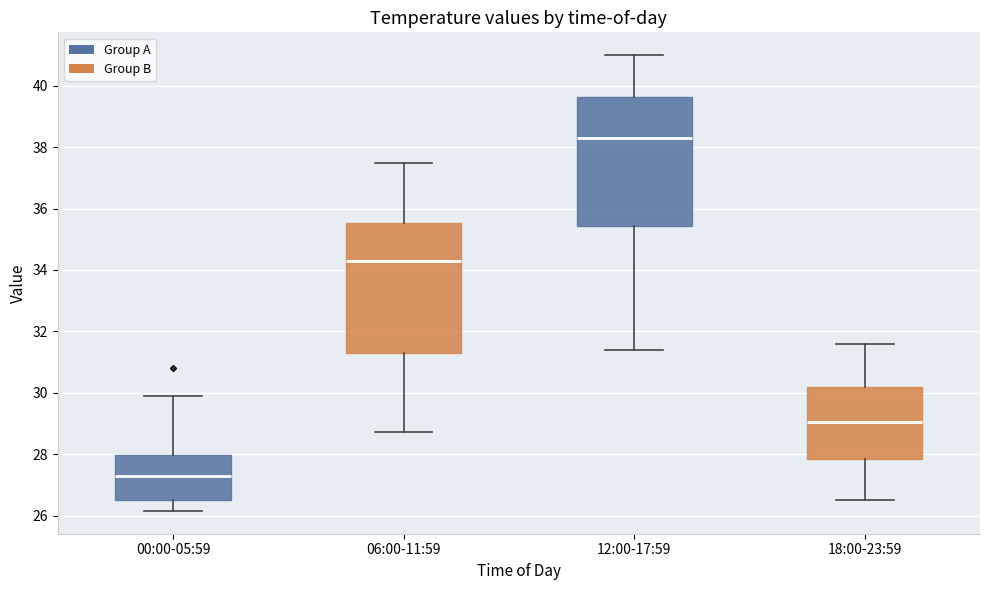

Reading left to right, read every box against the y-axis: the position of its median line, the range the box covers, and the ends of its whiskers. The values are not printed on the chart, so give them approximately, as read against the axis.

00:00-05:59: median 27.2, box 26.4 to 28.0, whiskers 26.2 to 29.8
06:00-11:59: median 34.2, box 31.2 to 35.6, whiskers 28.8 to 37.6
12:00-17:59: median 38.4, box 35.4 to 39.6, whiskers 31.4 to 41.0
18:00-23:59: median 29.0, box 27.8 to 30.2, whiskers 26.6 to 31.6